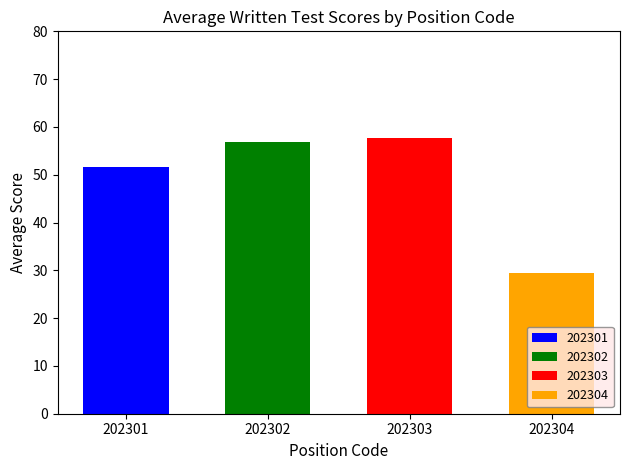

What is the maximum value shown in the chart?

57.7